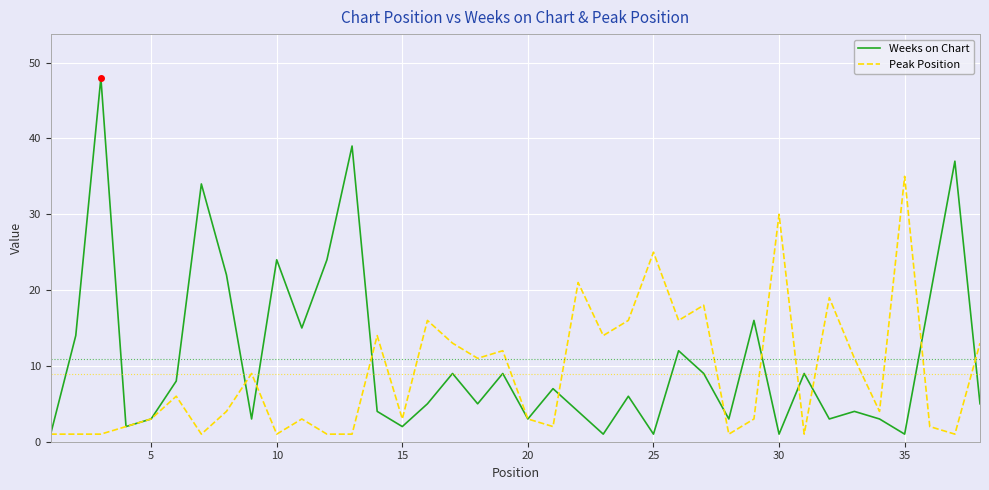

At how many categories does at least one series exceed 10?

27